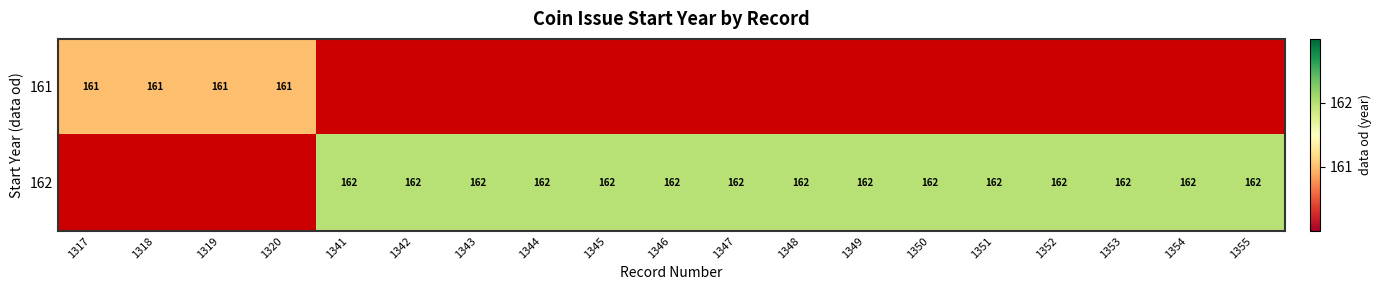

Between 1350 and 1342, which is larger?

1342